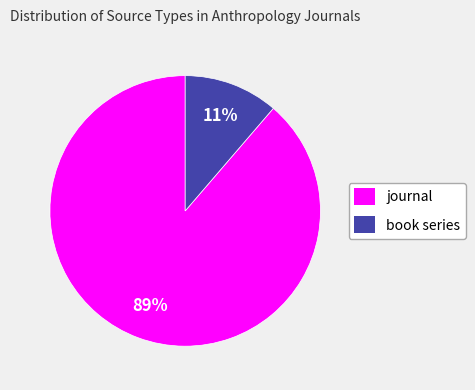

Do journal and book series together represent more than half of the pie?

Yes